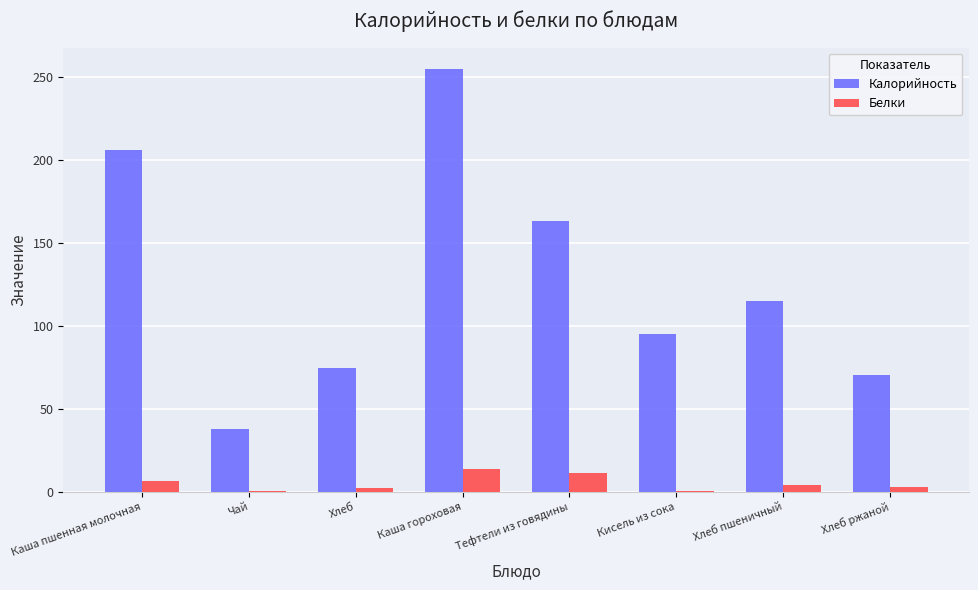

What is the average value of the Белки series?

5.1